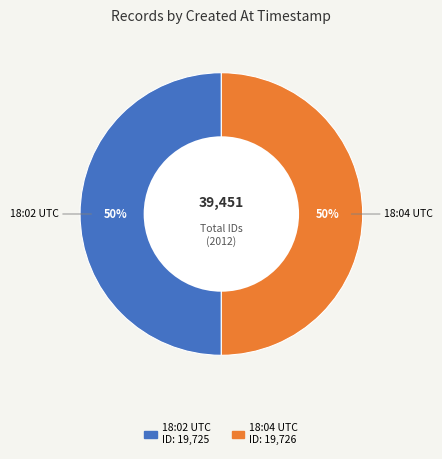

To the nearest percent, what is the average slice percentage?

50%